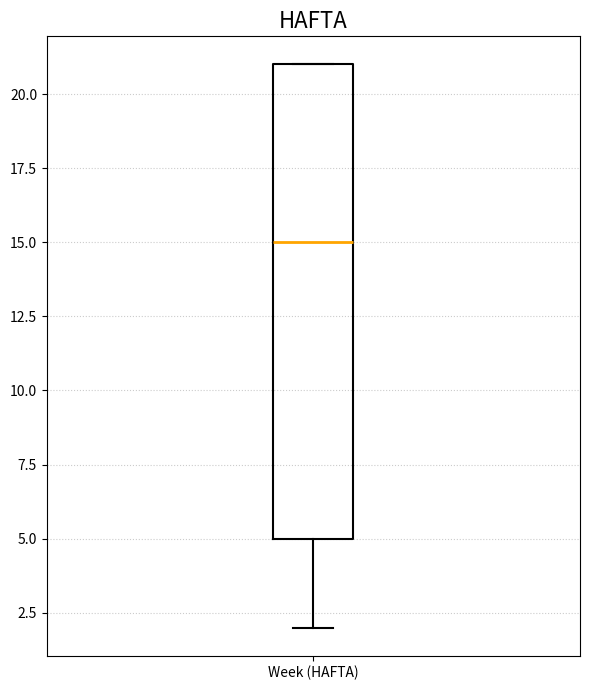

Read this box plot against the y-axis: the position of the median line, the range covered by the box, and the ends of both whiskers. The values are not printed on the chart, so give them approximately, as read against the axis.

median 15, box 5 to 21, whiskers 2 to 21